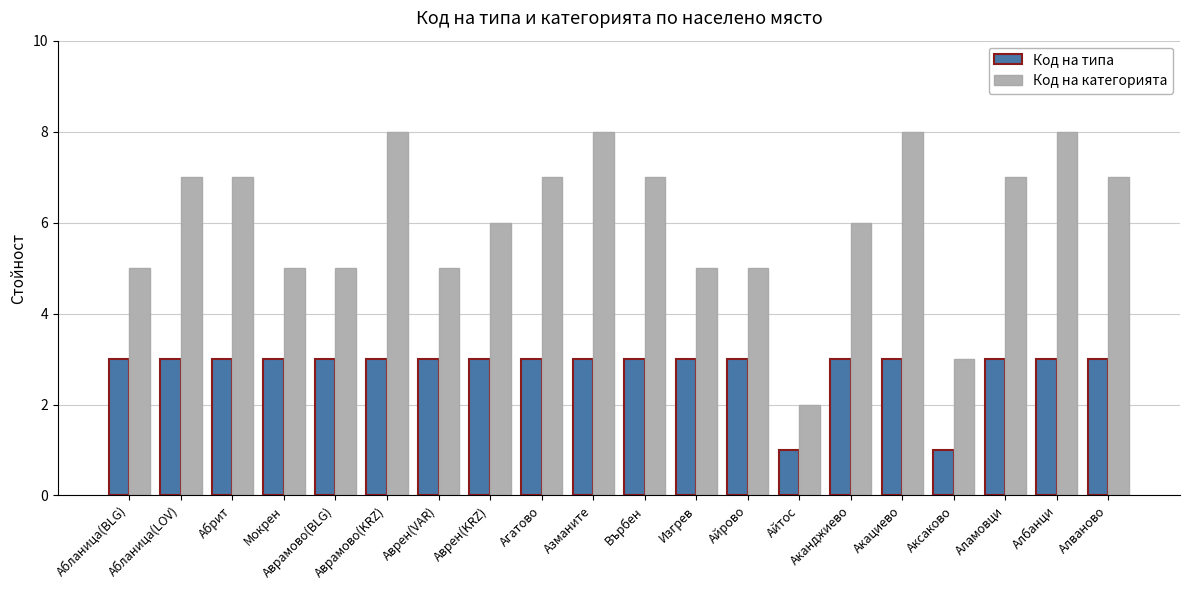

Which series has the largest total across all categories?

Код на категорията